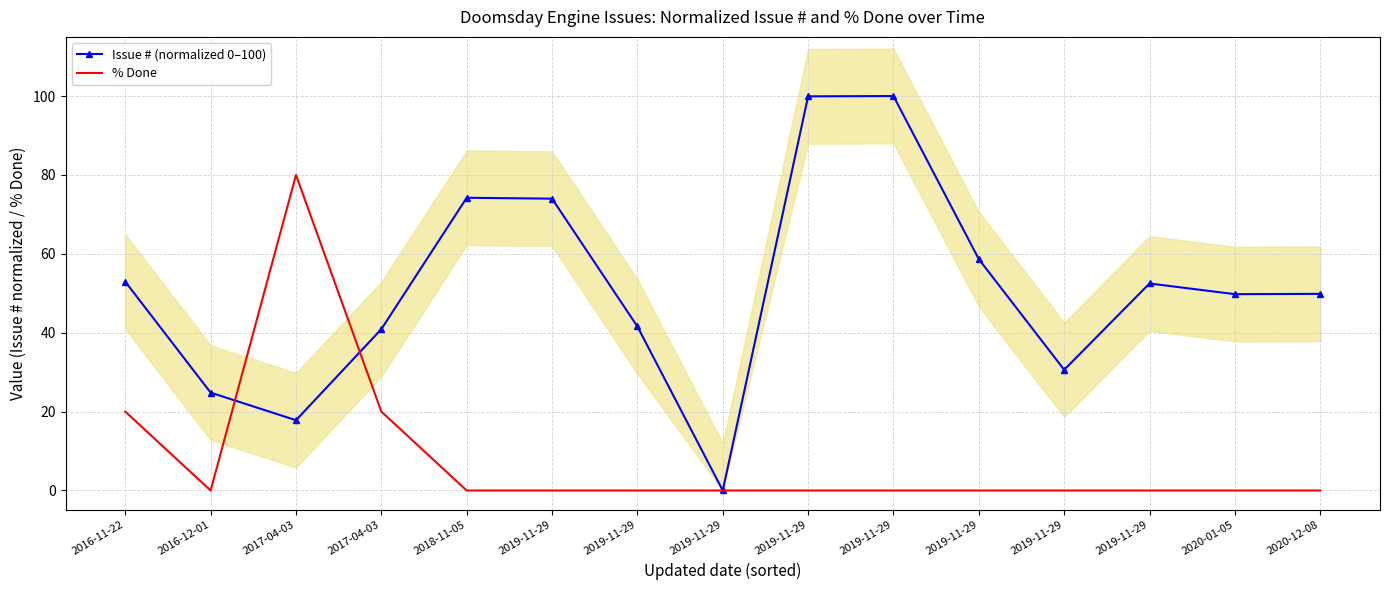

How many intersections are there between % Done and Issue # (normalized 0–100)?

2